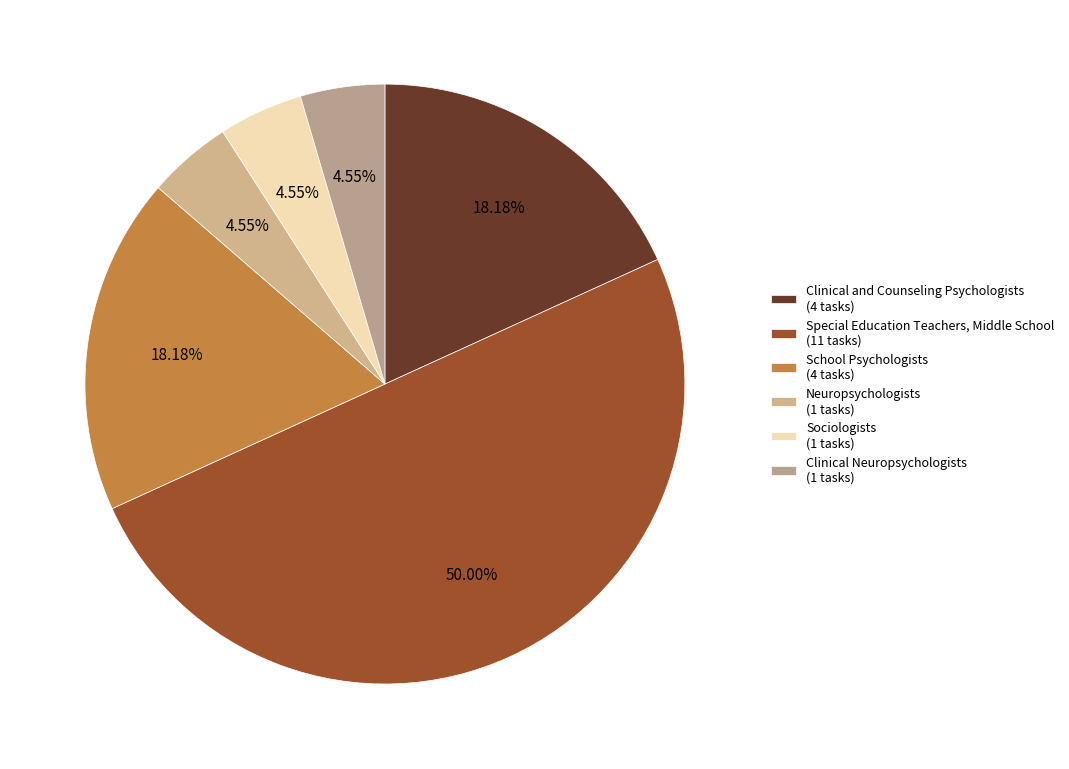

How many segments does this pie chart have?

6